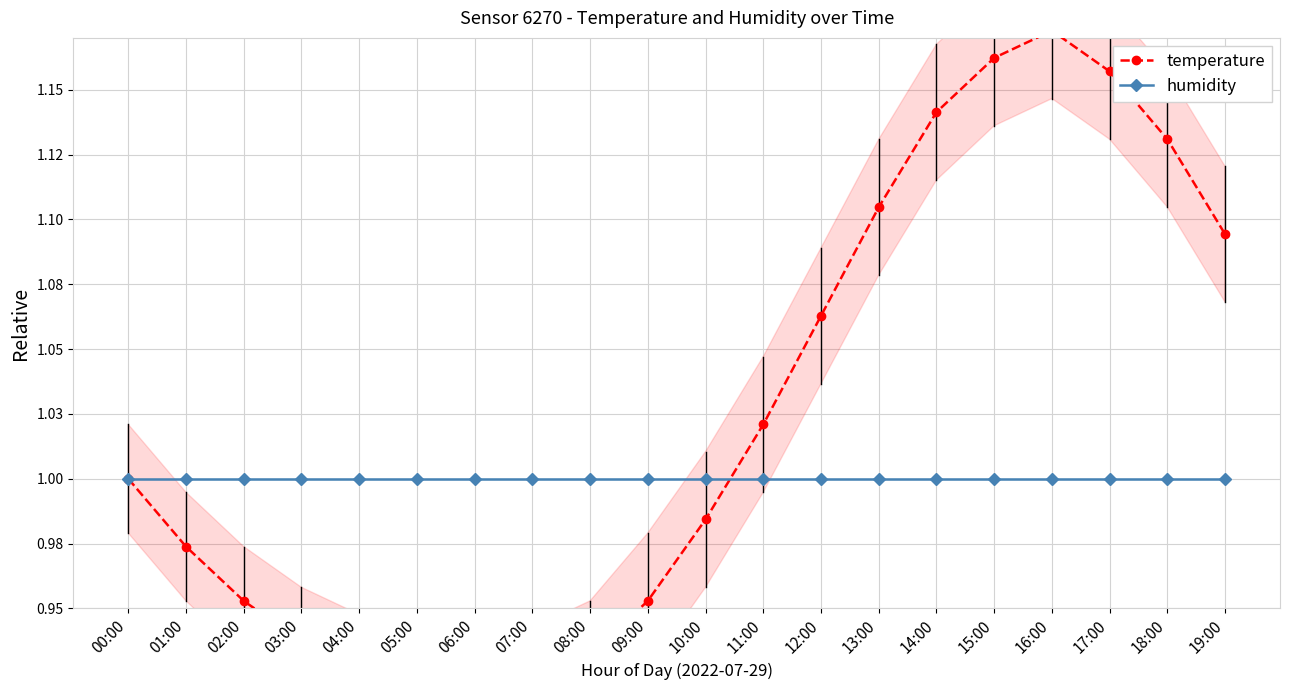

Is it true that temperature equals 0.9 at 05:00?

True